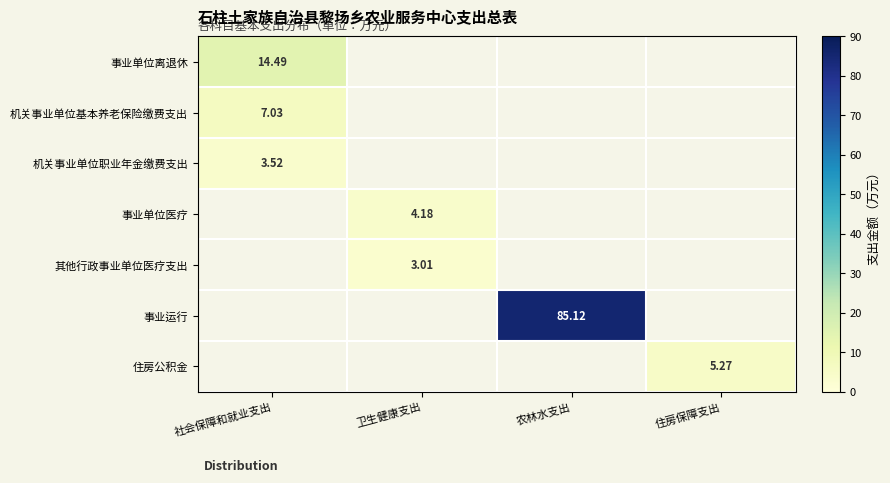

What is the approximate value of 事业单位医疗 at 卫生健康支出?

4.2